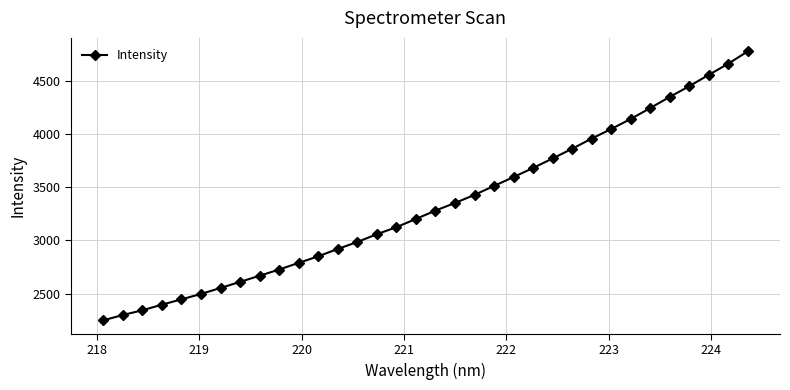

What is the value of the 2nd point from the left?

2299.5